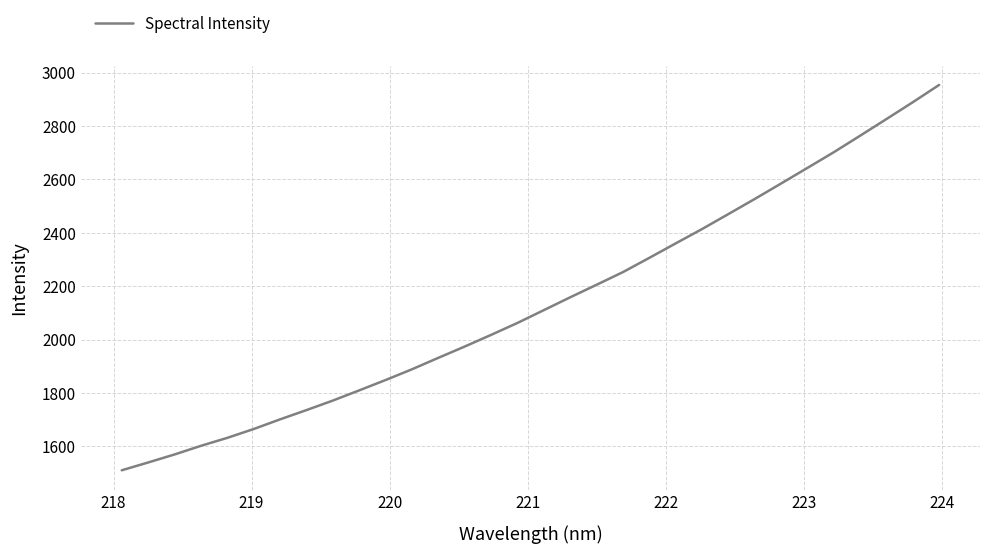

What is the average value?

2138.3